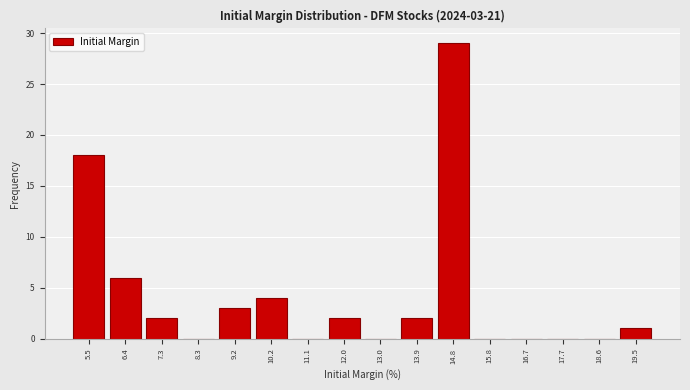

Which range on the x-axis has the tallest bar?

14.4 to 15.3